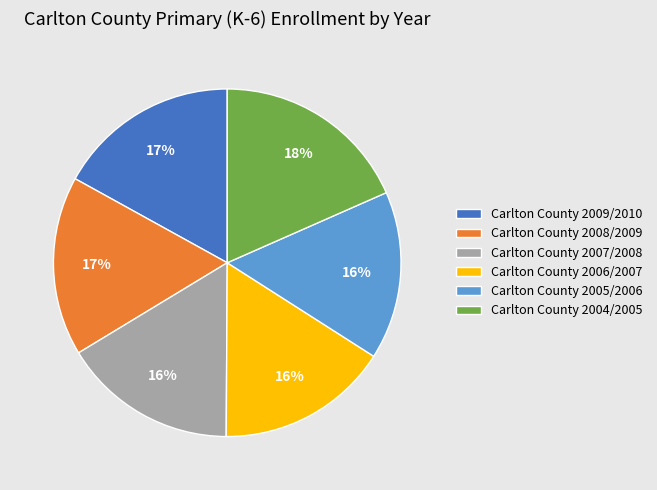

To the nearest percent, what percentage of the pie is Carlton County 2005/2006?

16%